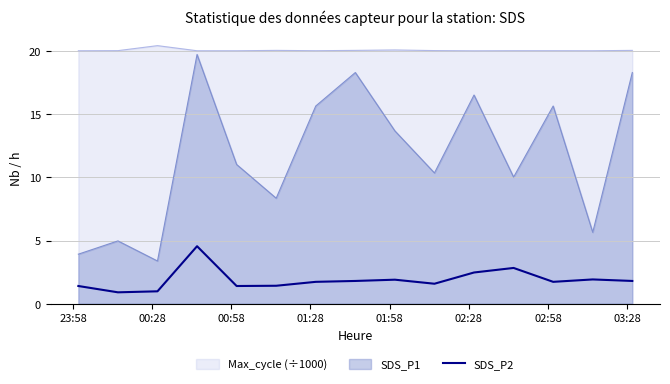

How many points are lower than both their immediate neighbors (excluding endpoints)?

4